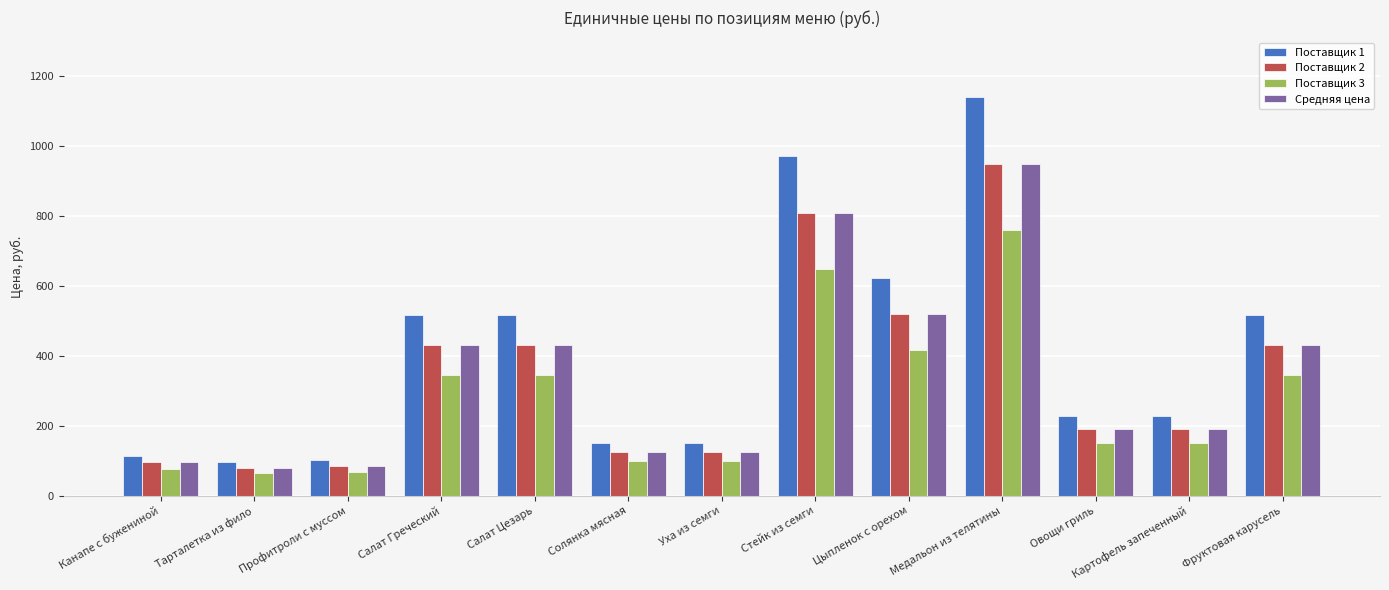

Is the value of Поставщик 3 at Фруктовая карусель greater than the value of Средняя цена at Цыпленок с орехом?

No